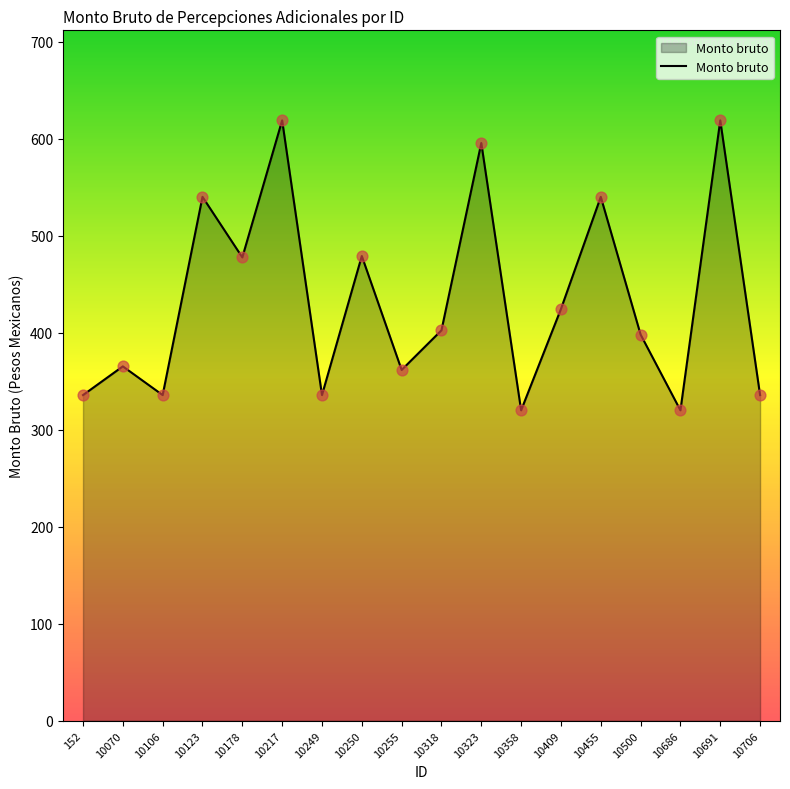

Between 152 and 10070, which is larger?

10070